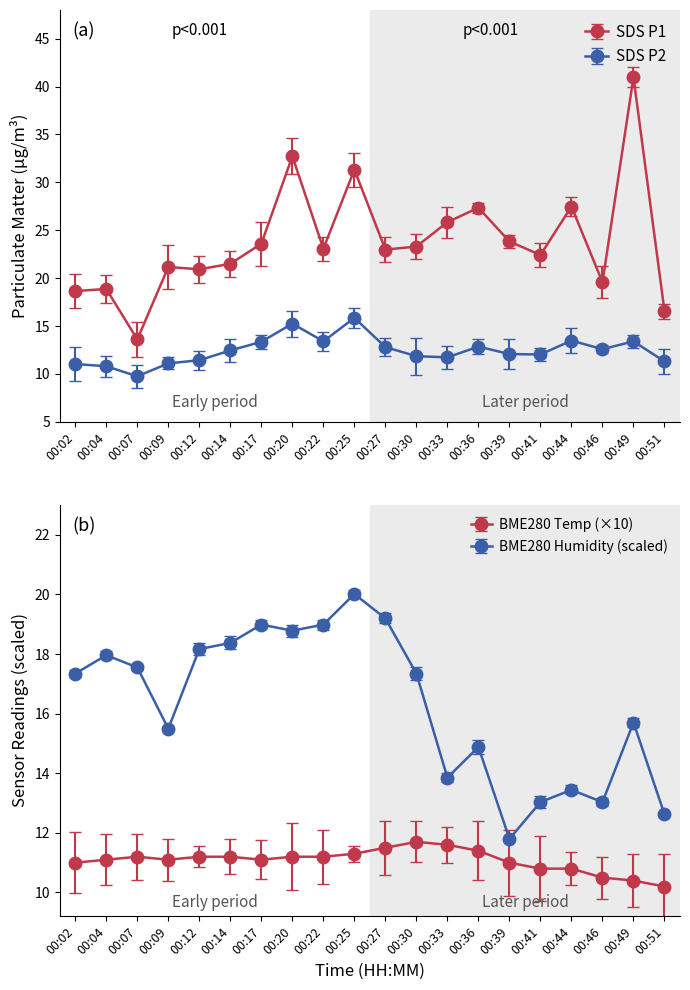

Which series ends up on top after the final intersection of SDS_P1 and BME280_humidity?

SDS_P1